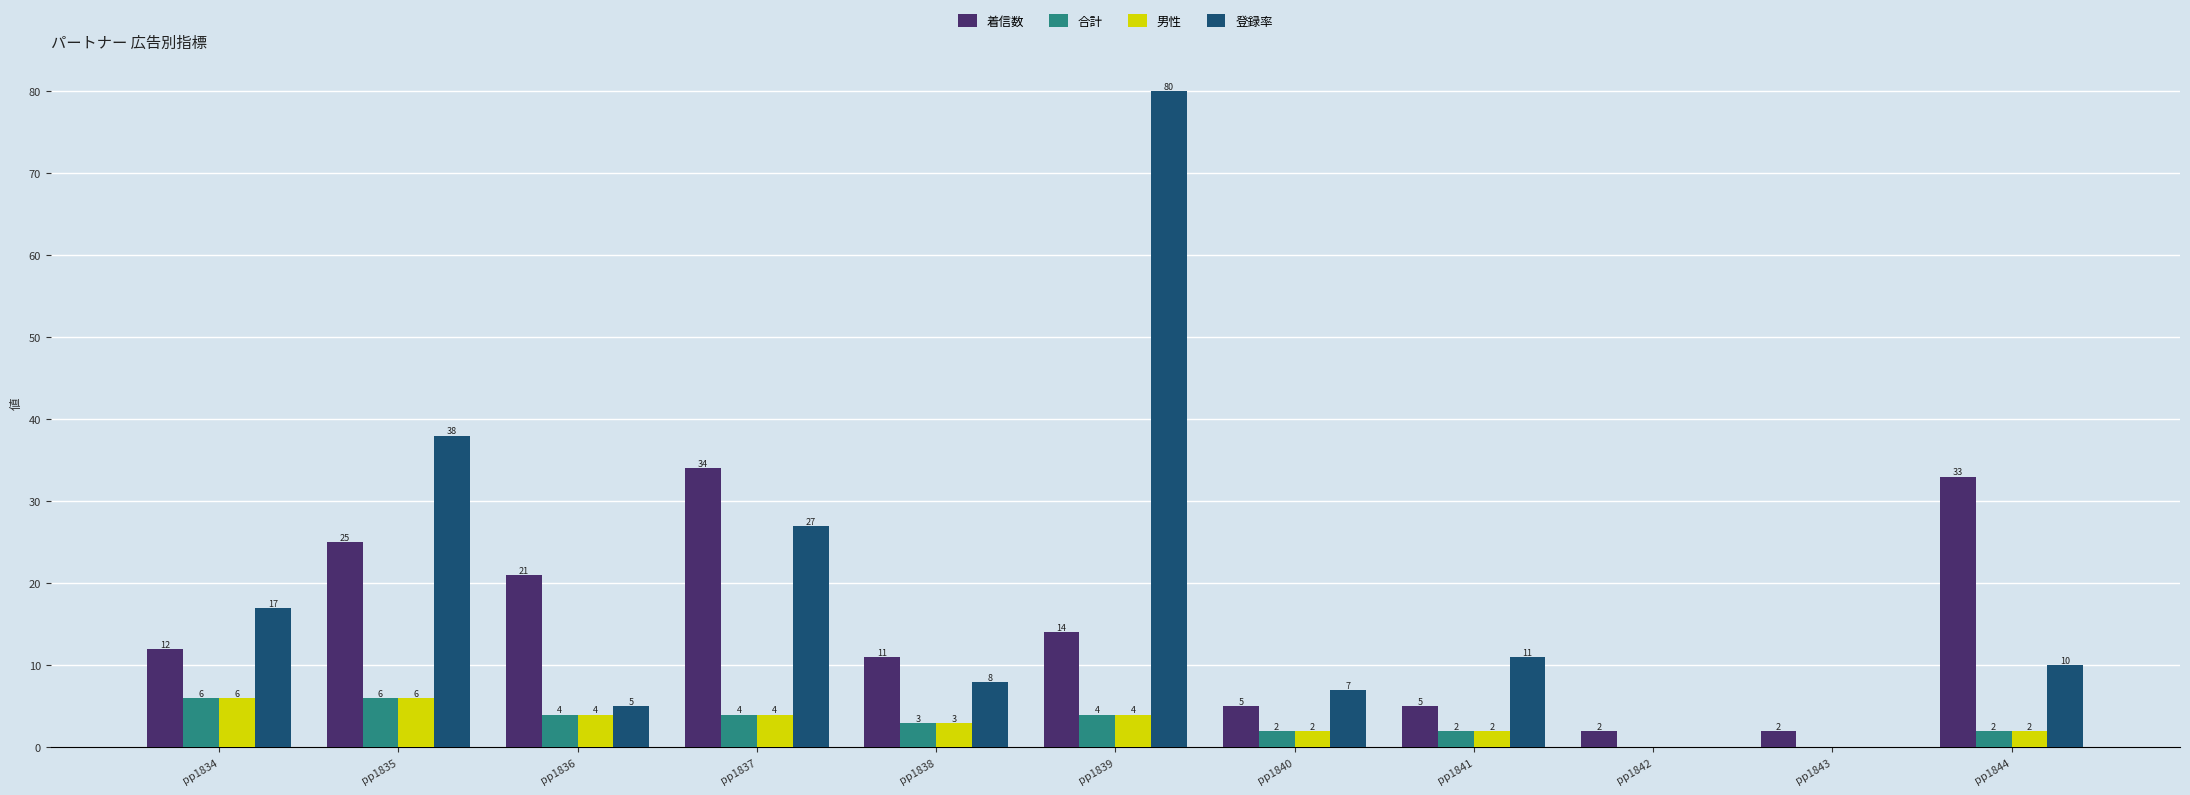

Between pp1841 and pp1842, which series saw the biggest shift?

登録率